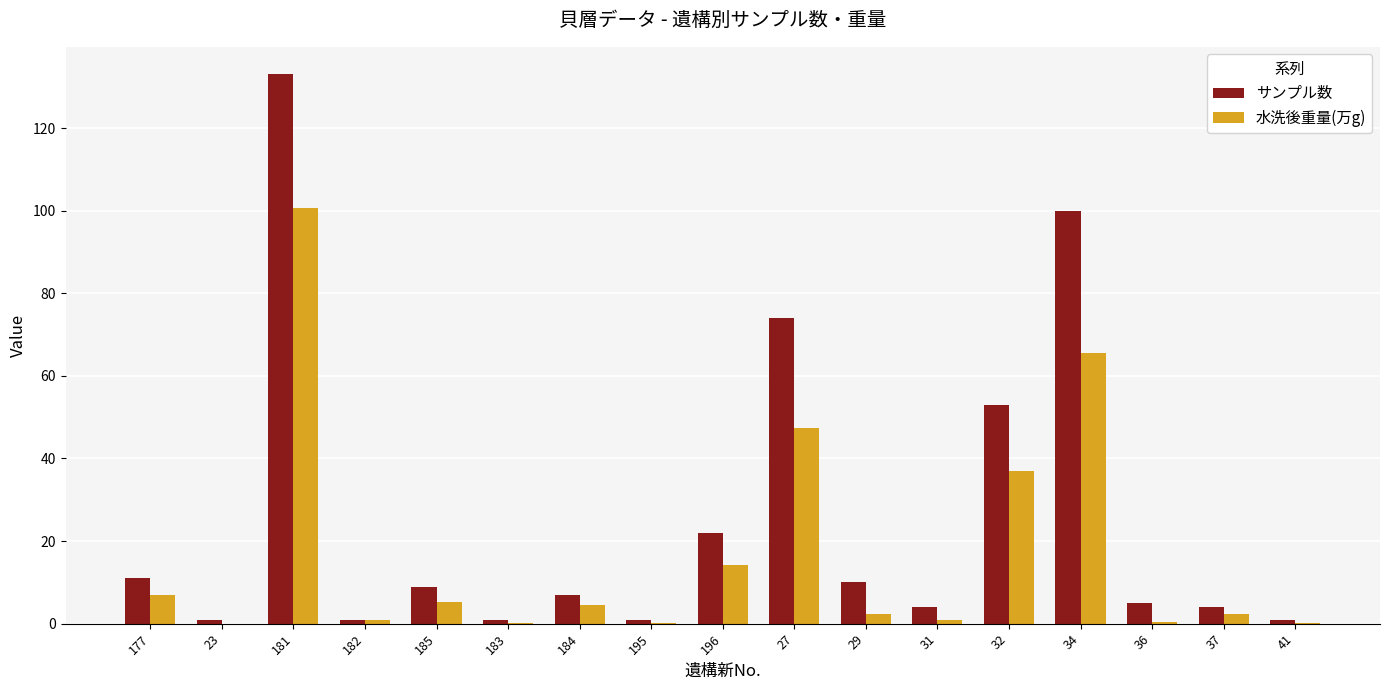

Which series has the largest total across all categories?

サンプル数